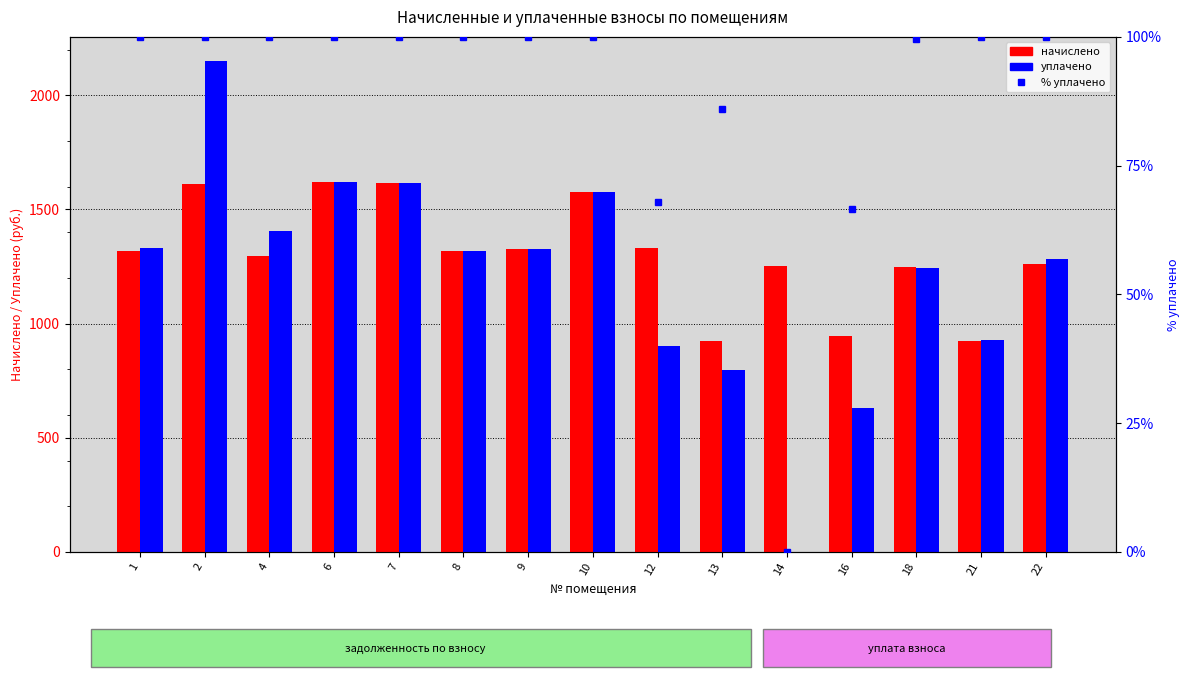

True or false: начислено has a value of 1578.0 at 10.

True